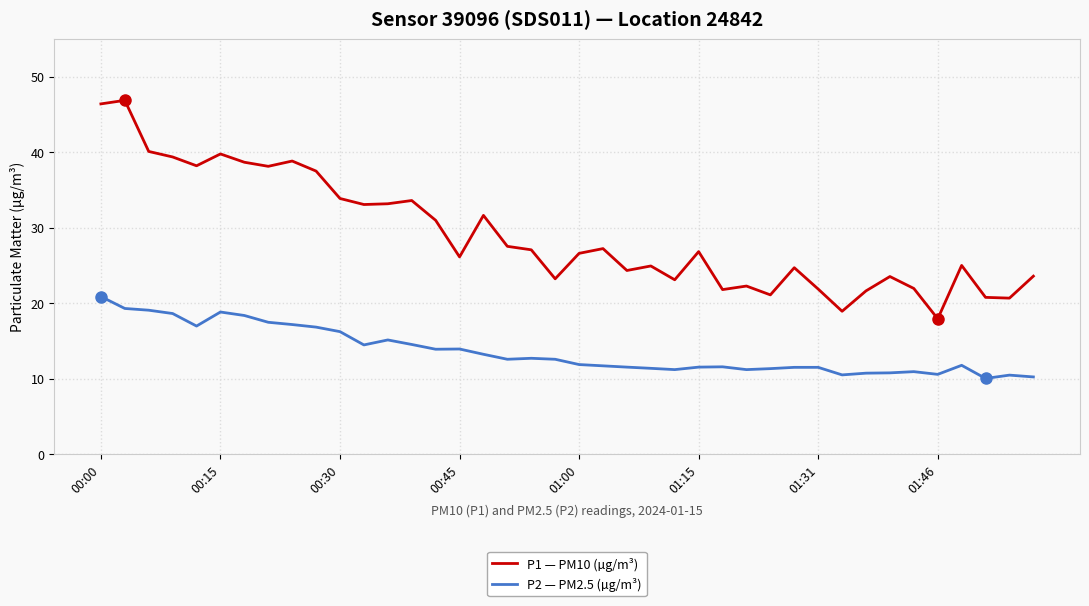

List the series in order of their overall mean, highest first.

P1 — PM10 (µg/m³), P2 — PM2.5 (µg/m³)